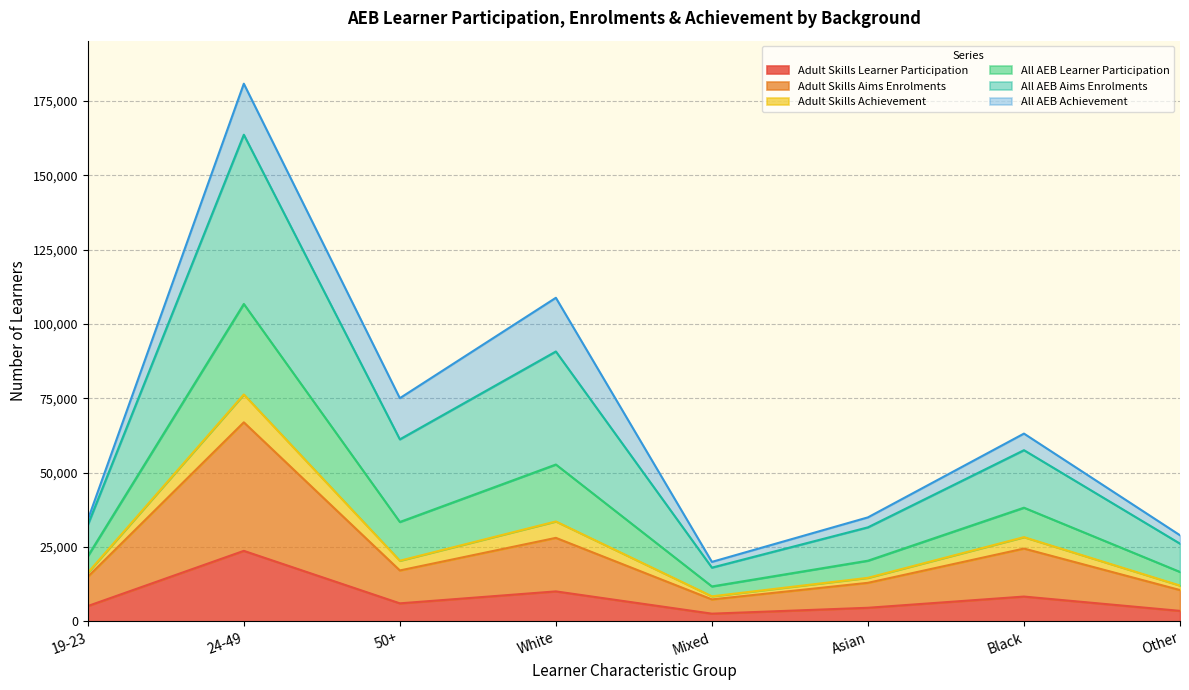

What is the label of the 6th point from the left?

Asian